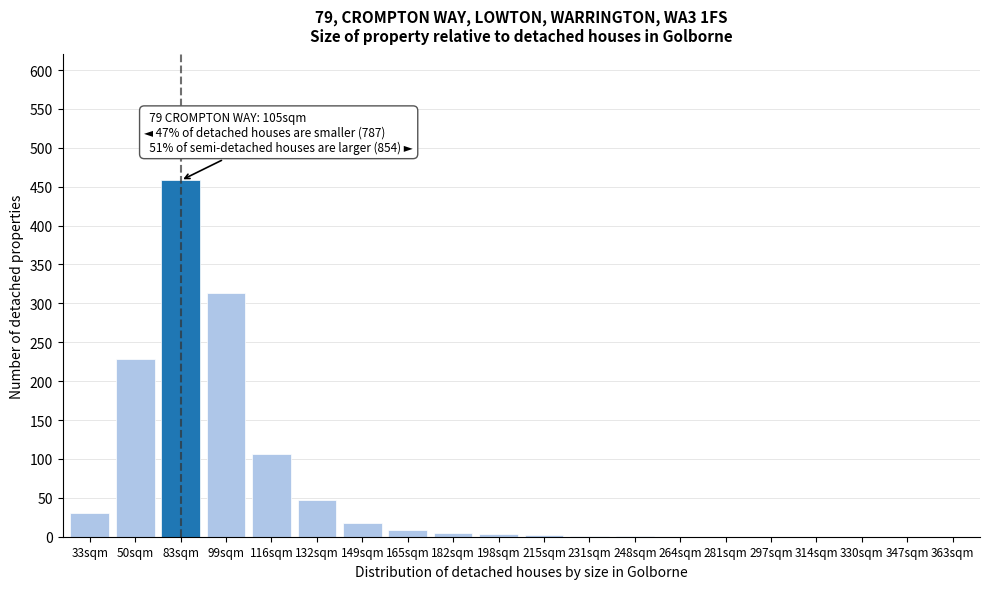

What is the change in value from 99sqm to 297sqm?

-313